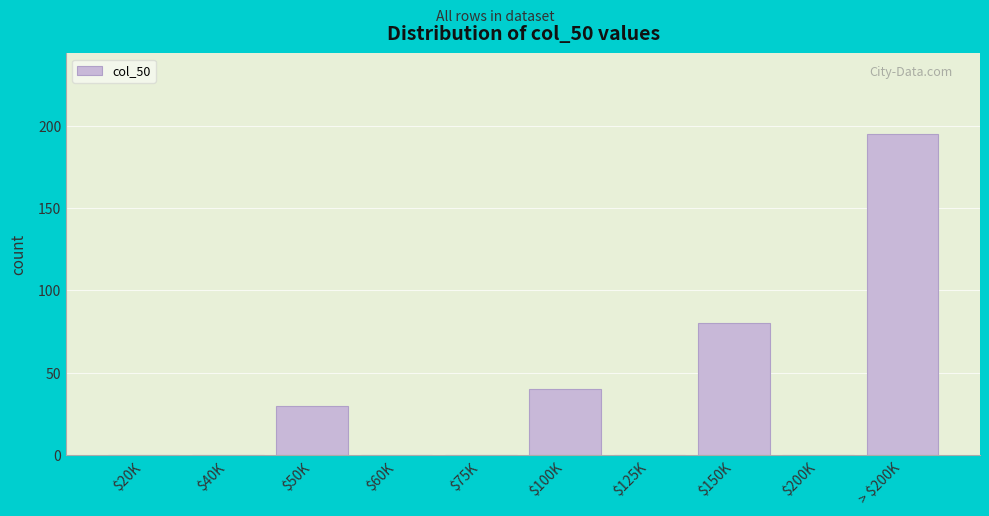

Where is the data nearest to the value 97?

$150K